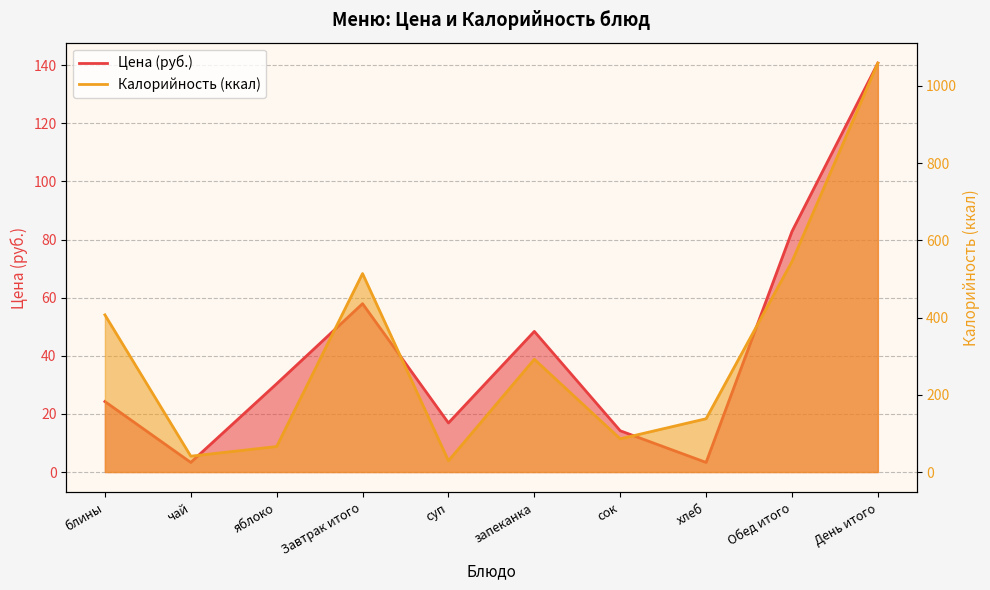

How many interior local peaks does the Цена series have?

2